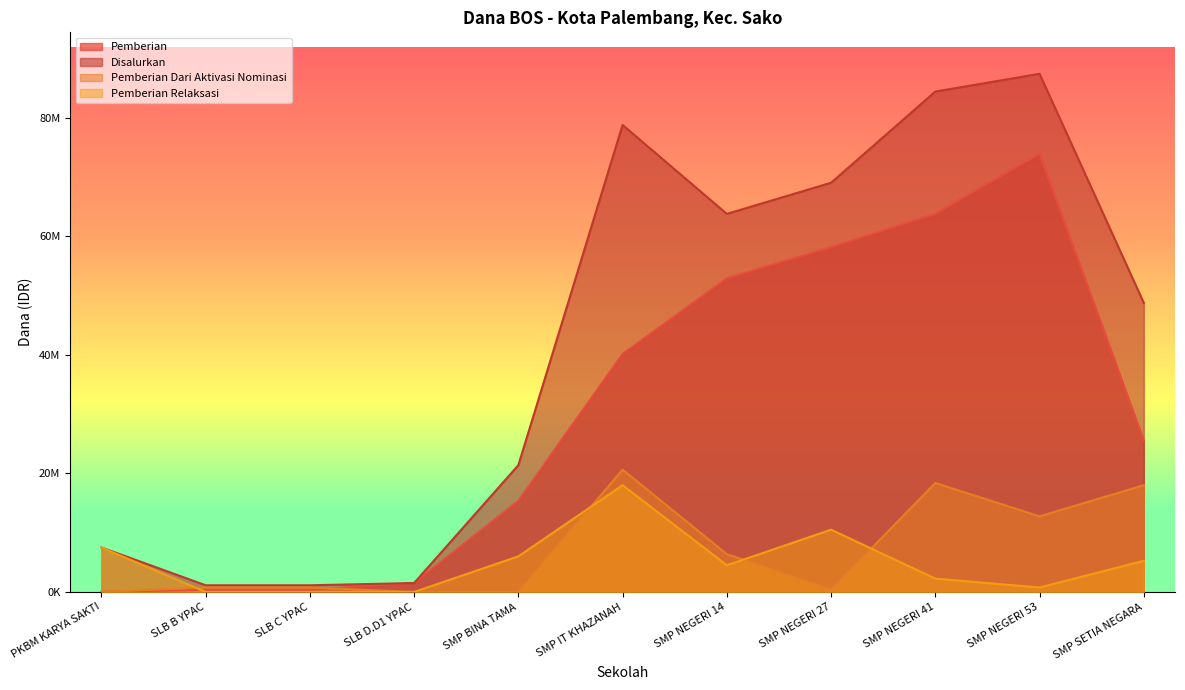

Rank the series at SMP IT KHAZANAH from lowest to highest value.

Pemberian Relaksasi, Pemberian Dari Aktivasi Nominasi, Pemberian, Disalurkan